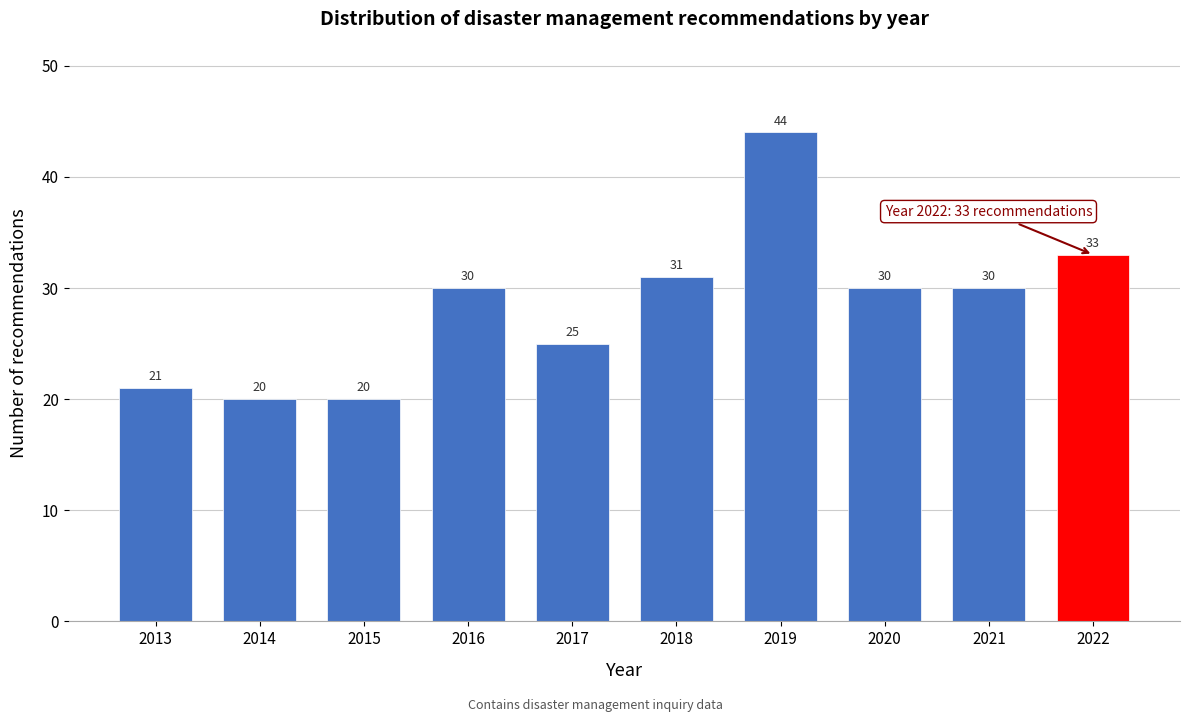

Reading left to right, what are all the values shown in this chart?

2013=21	2014=20	2015=20	2016=30	2017=25	2018=31	2019=44	2020=30	2021=30	2022=33